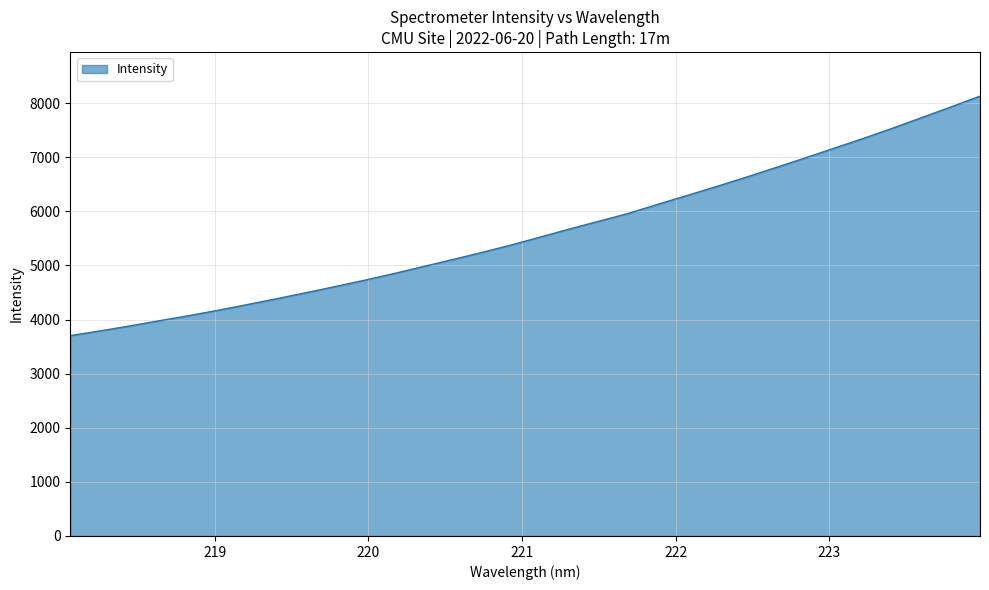

What is the maximum value shown in the chart?

8130.8